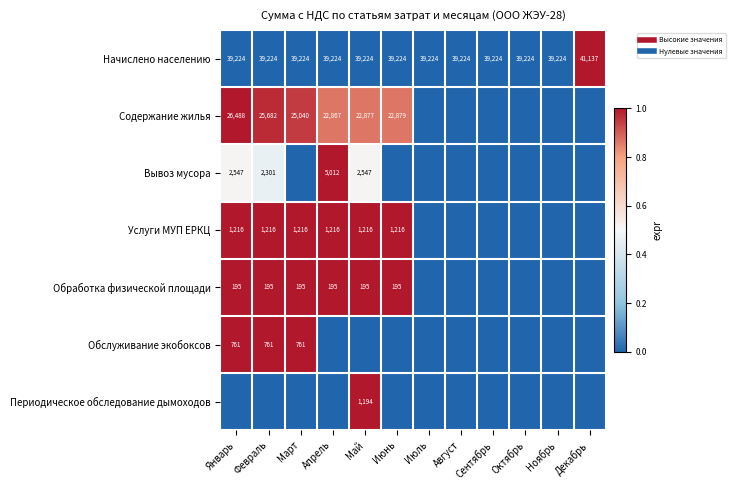

Count the Услуги МУП ЕРКЦ values in the range 0 to 1.

12